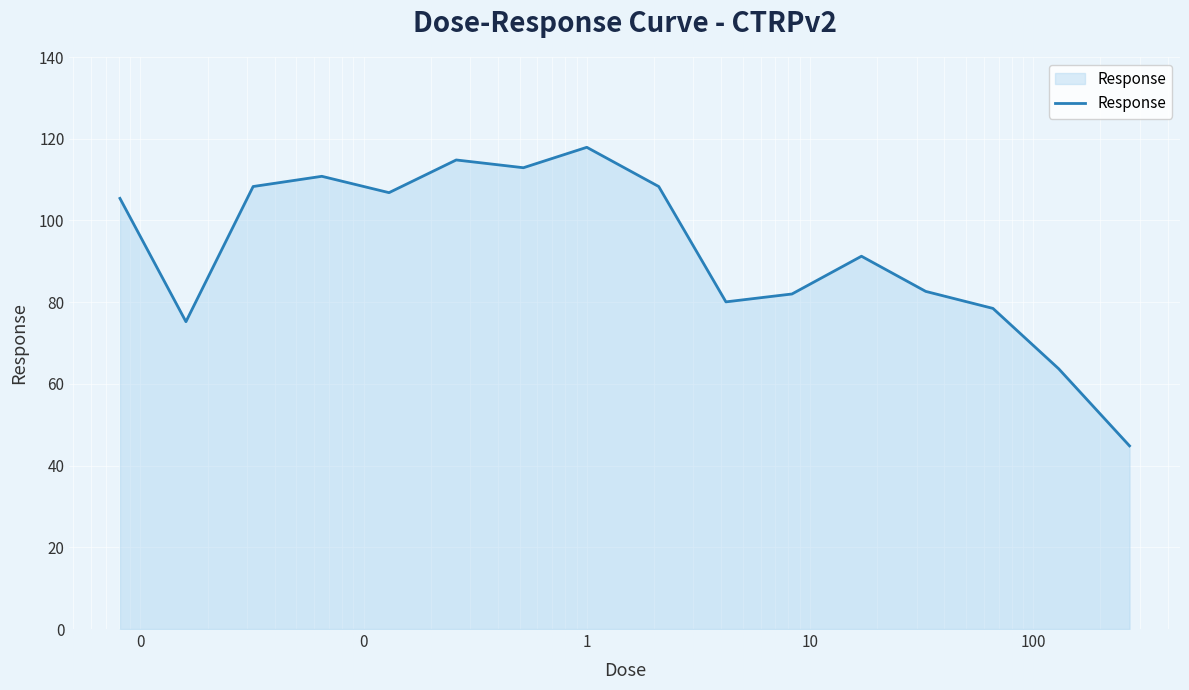

What is the maximum value shown in the chart?

117.9